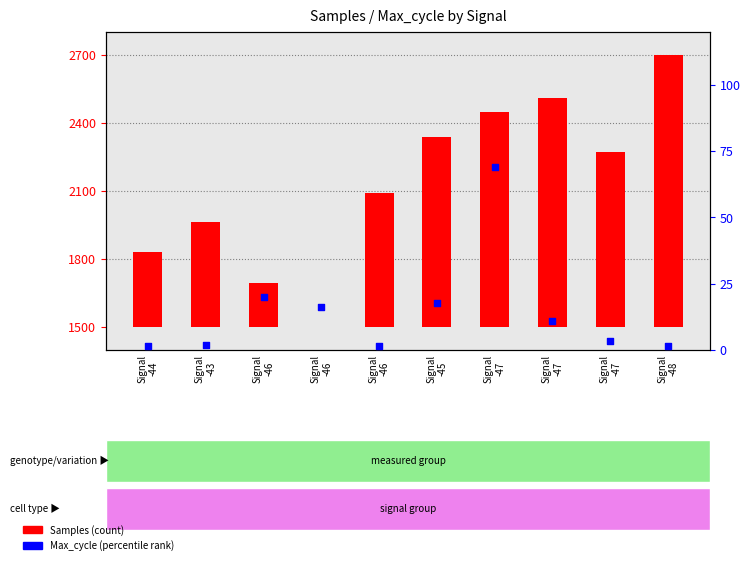

Which series has the largest total across all categories?

Samples